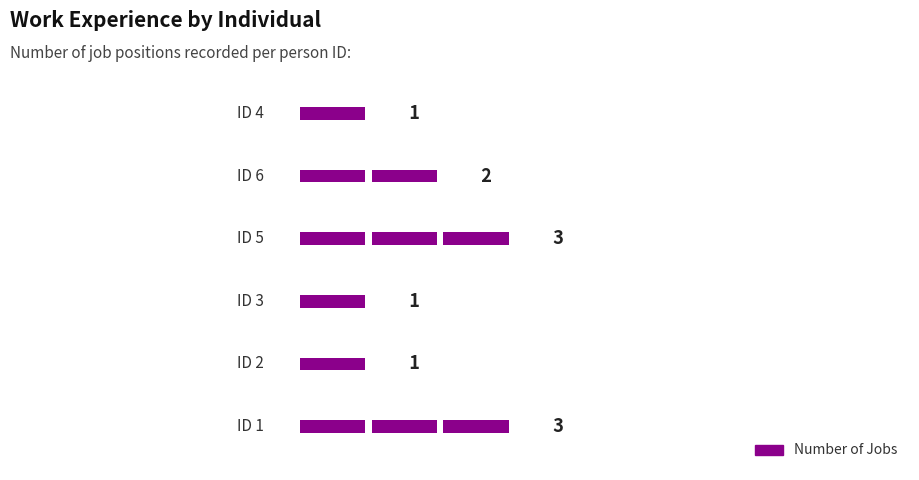

List the labels in order of value, largest first.

ID 1, ID 5, ID 6, ID 2, ID 3, ID 4